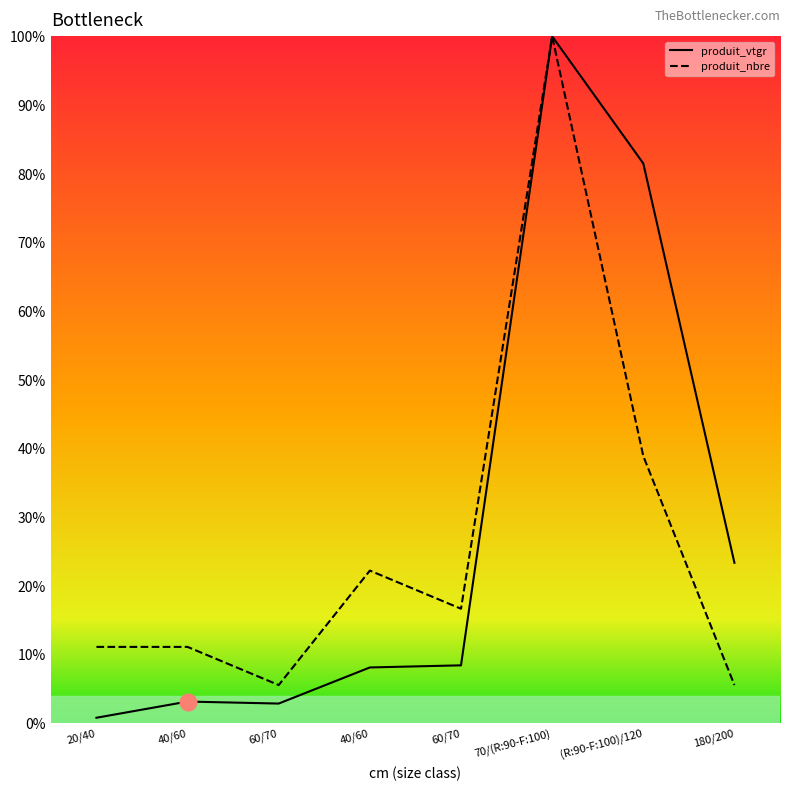

Is this an area chart (filled region under the line)?

No